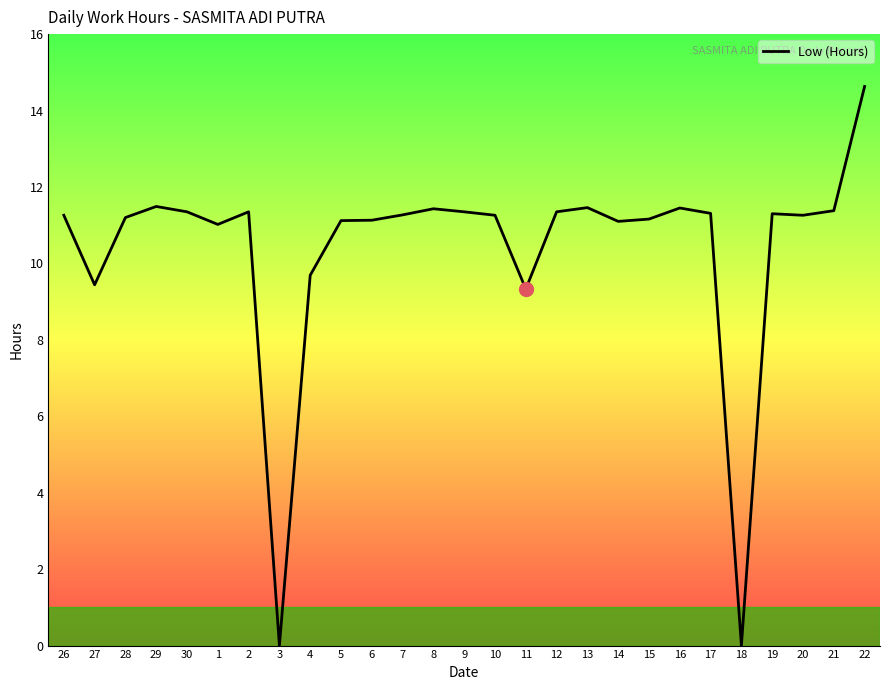

True or false: the data shows 11.1 at 6.

True